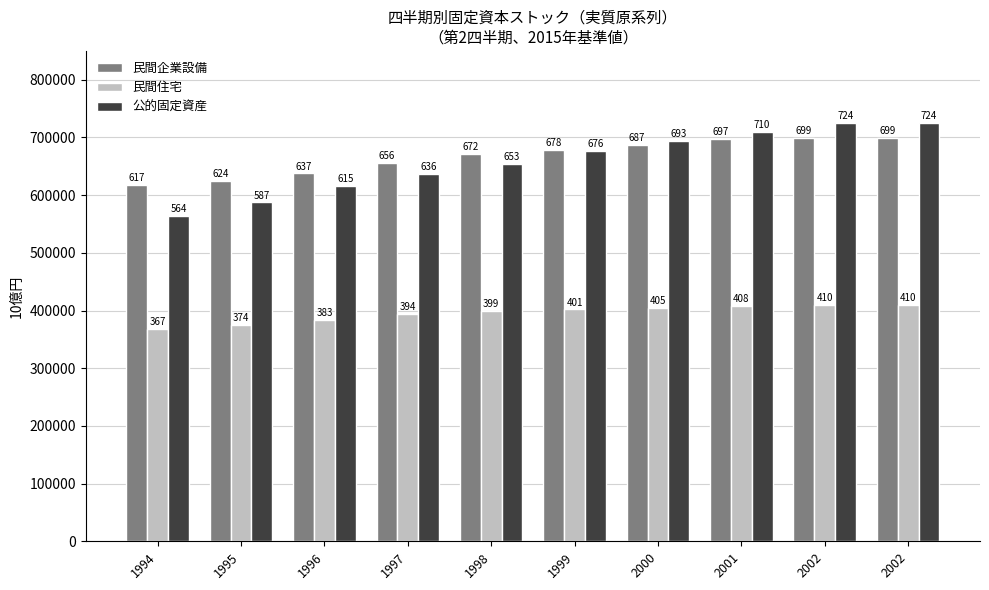

Reading right to left, extract all data points from this chart.

民間企業設備: 2002=699467.6	2002=699467.6	2001=697034.8	2000=687498.1	1999=678945.1	1998=672037.5	1997=656192.1	1996=637987.4	1995=624585.7	1994=617993.4
民間住宅: 2002=410310.8	2002=410310.8	2001=408346.3	2000=405211.1	1999=401915.2	1998=399276.7	1997=394691.1	1996=383730.4	1995=374856.0	1994=367995.5
公的固定資産: 2002=724705.4	2002=724705.4	2001=710299.2	2000=693672.0	1999=676589.8	1998=653652.3	1997=636320.5	1996=615557.4	1995=587310.3	1994=564621.0